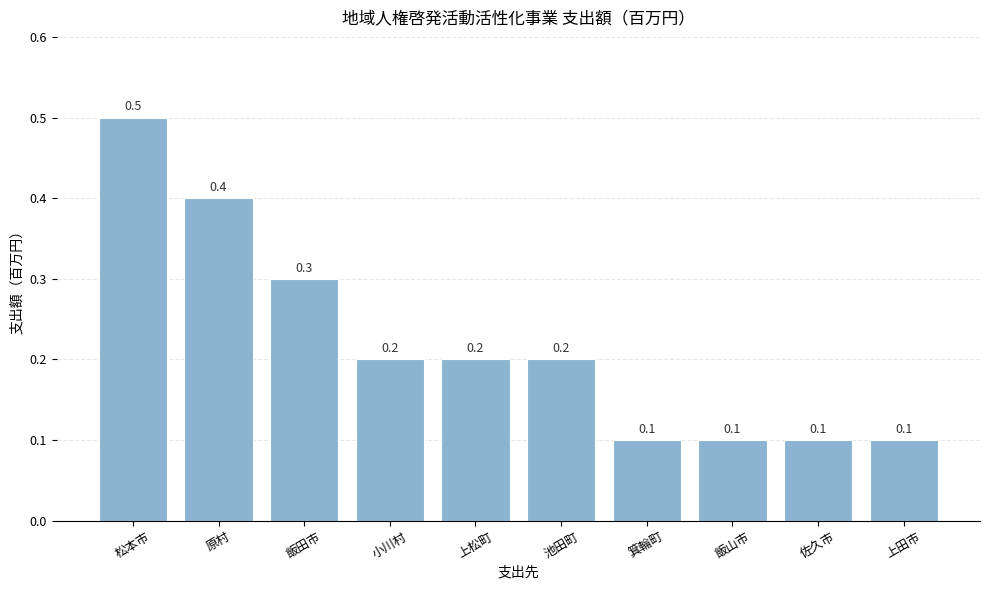

What is the sum of all values?

2.2